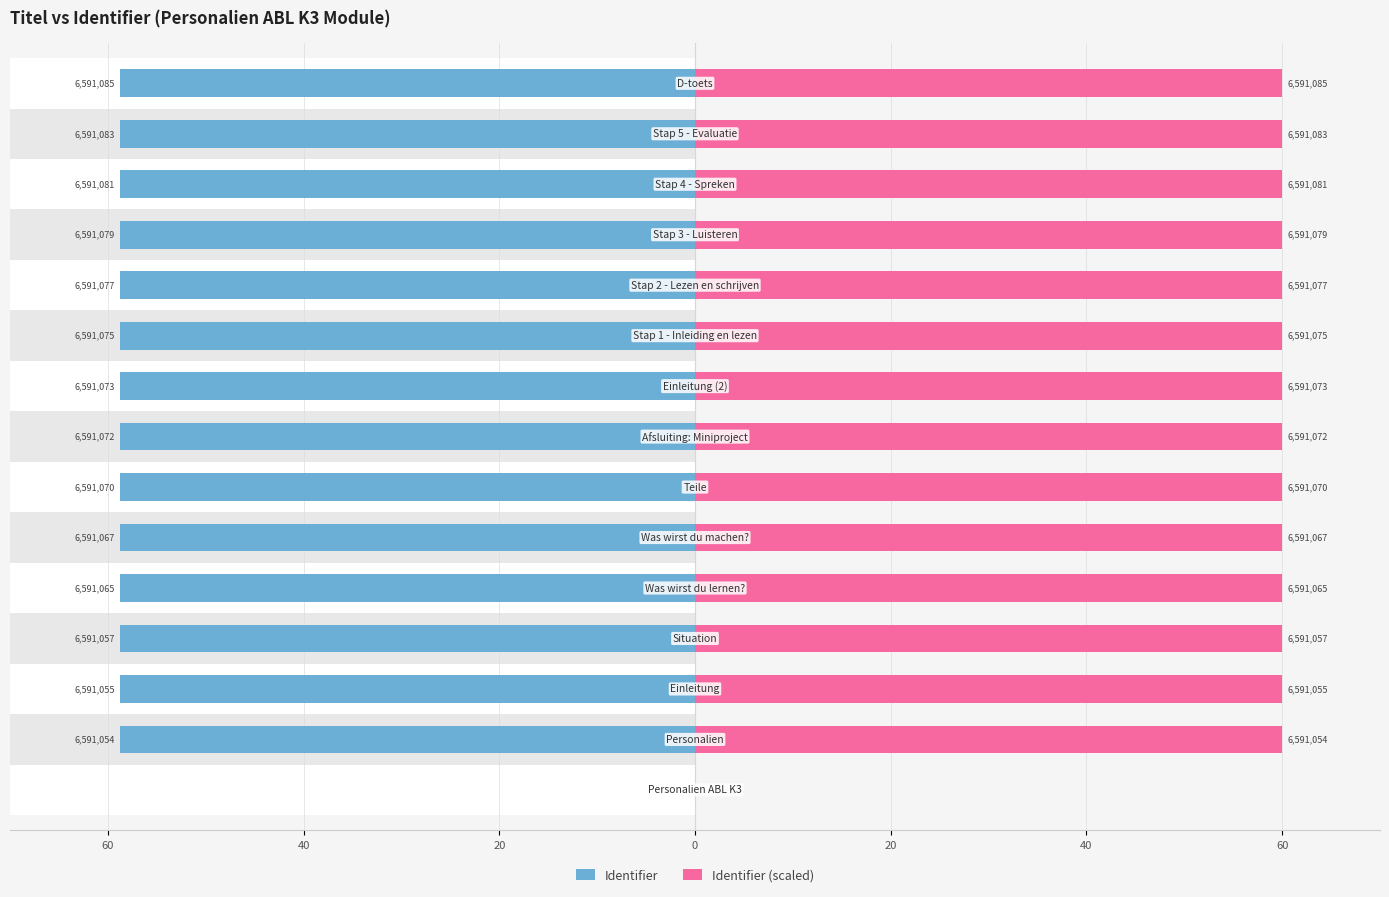

Is it true that Identifier equals -58.8 at 60?

True